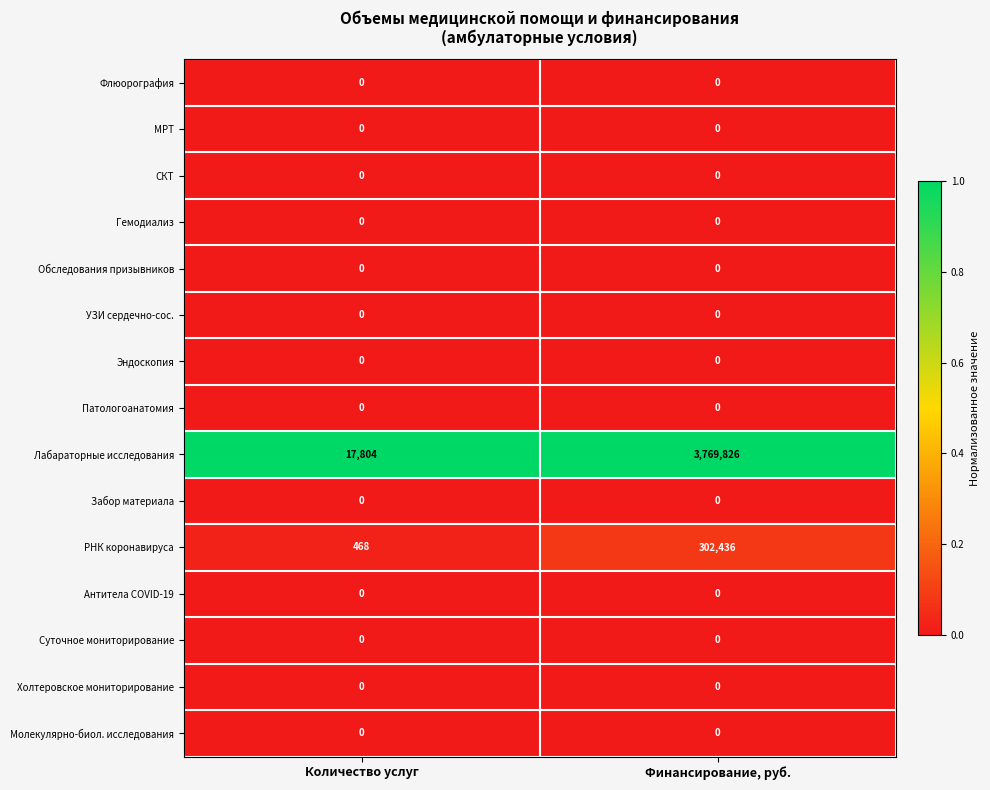

True or false: Гемодиализ has a value of 0 at Количество услуг.

True